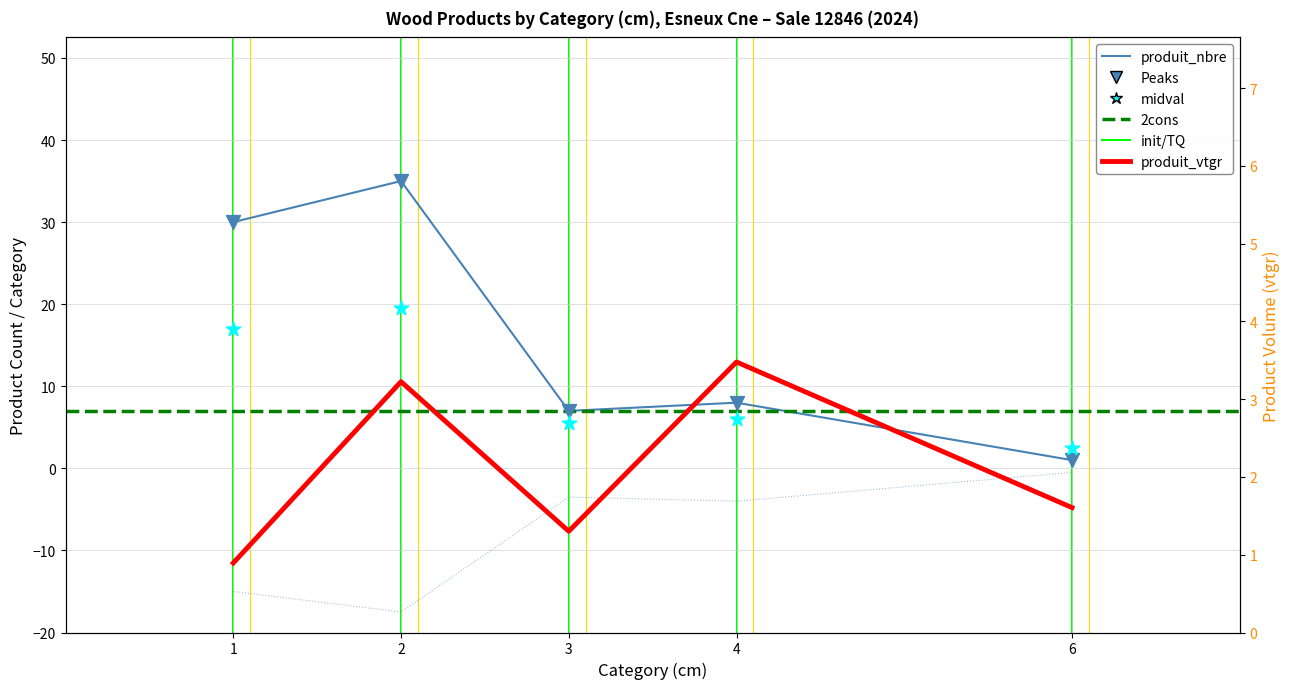

Is the value of produit_nbre at 6 greater than the value of produit_vtgr at 4?

No